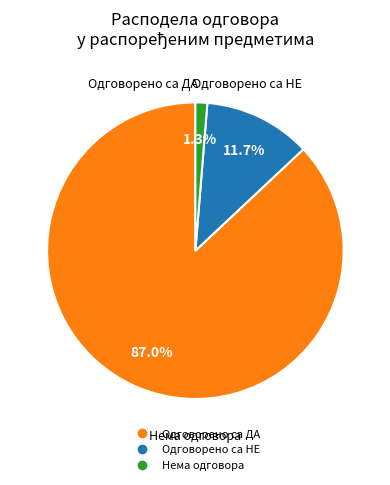

Does any single category account for the majority?

Yes